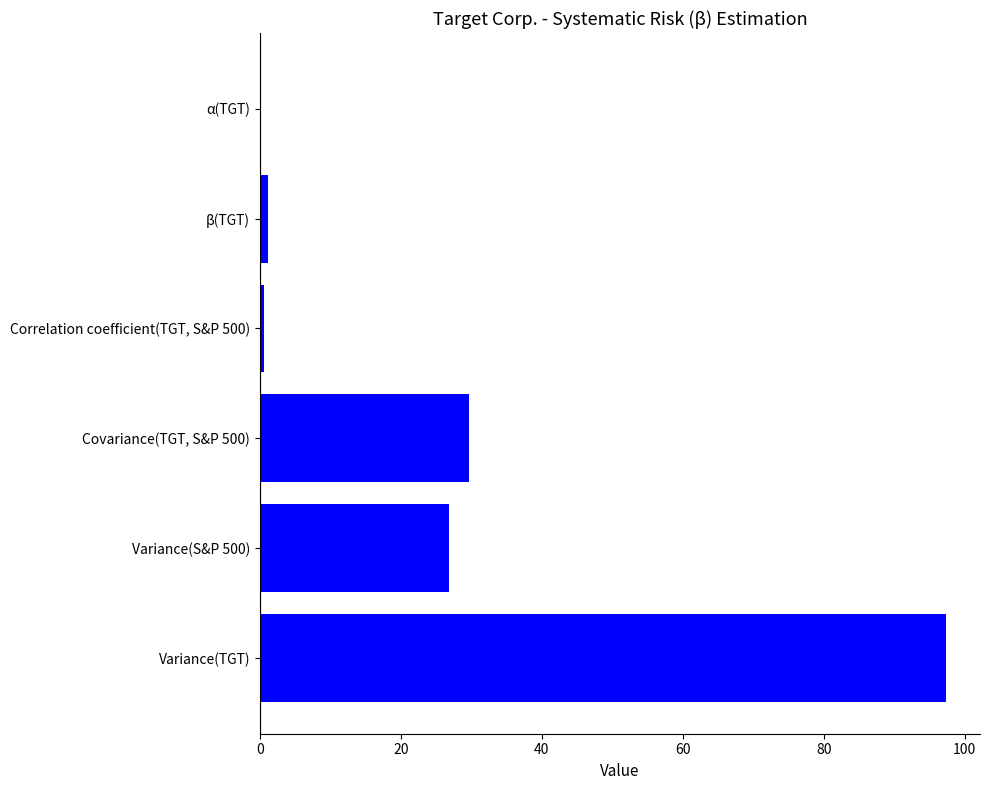

How many categories are shown in the chart?

6